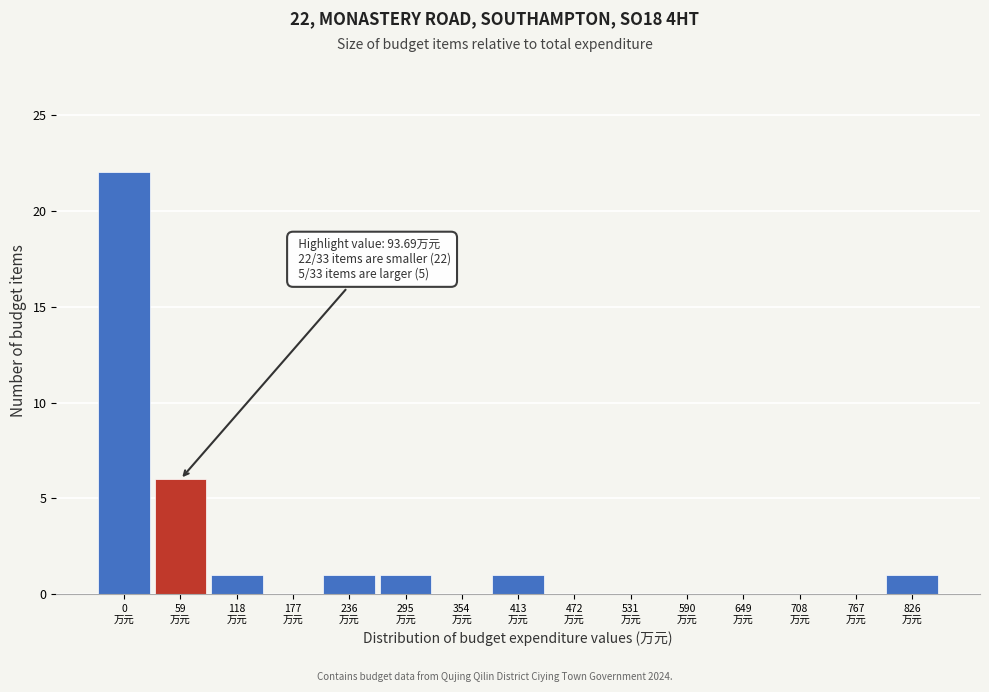

What is the greatest value displayed?

22